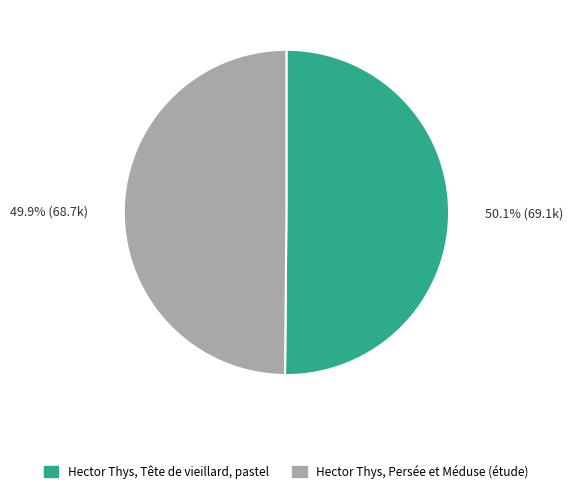

What percentage is NOT represented by Hector Thys, Tête de vieillard, pastel?

49.9%